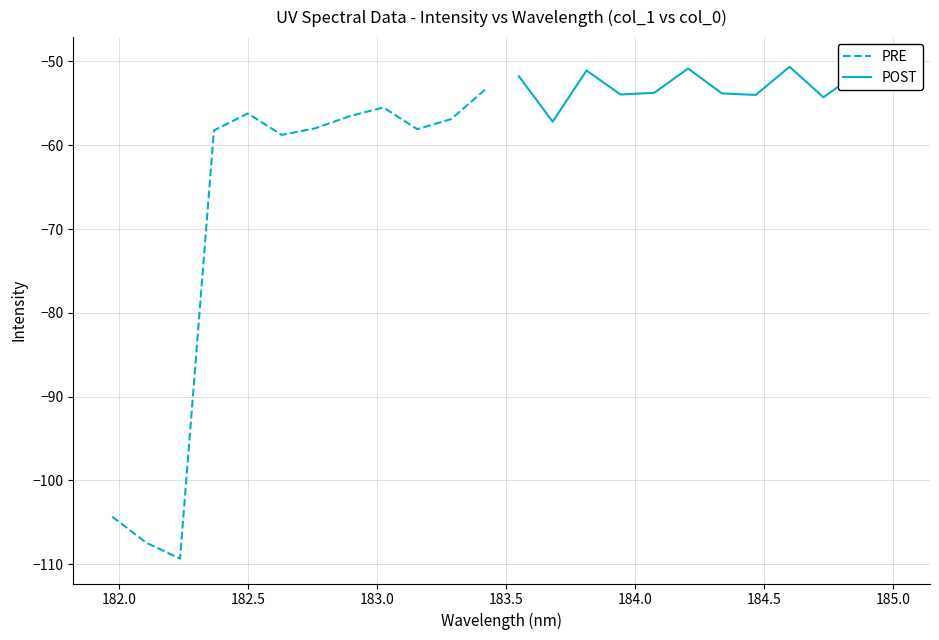

True or false: POST and PRE cross at least once.

False